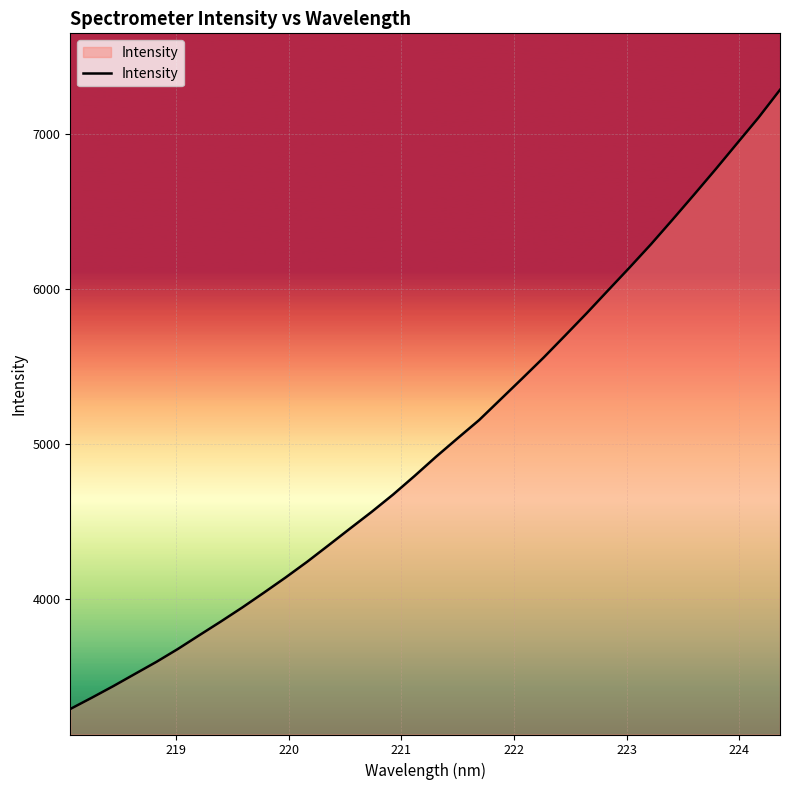

What is the smallest value displayed?

3289.9